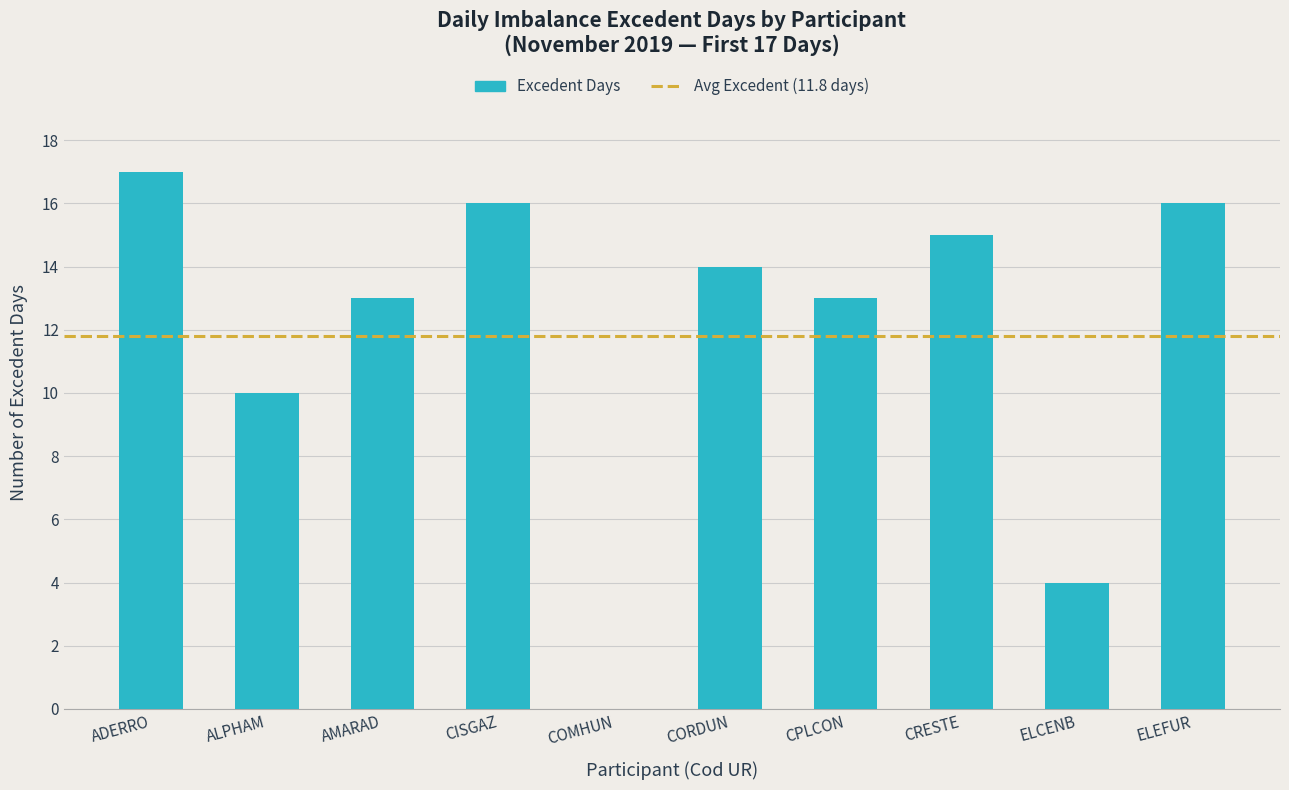

Which has a higher value, COMHUN or ELCENB?

ELCENB